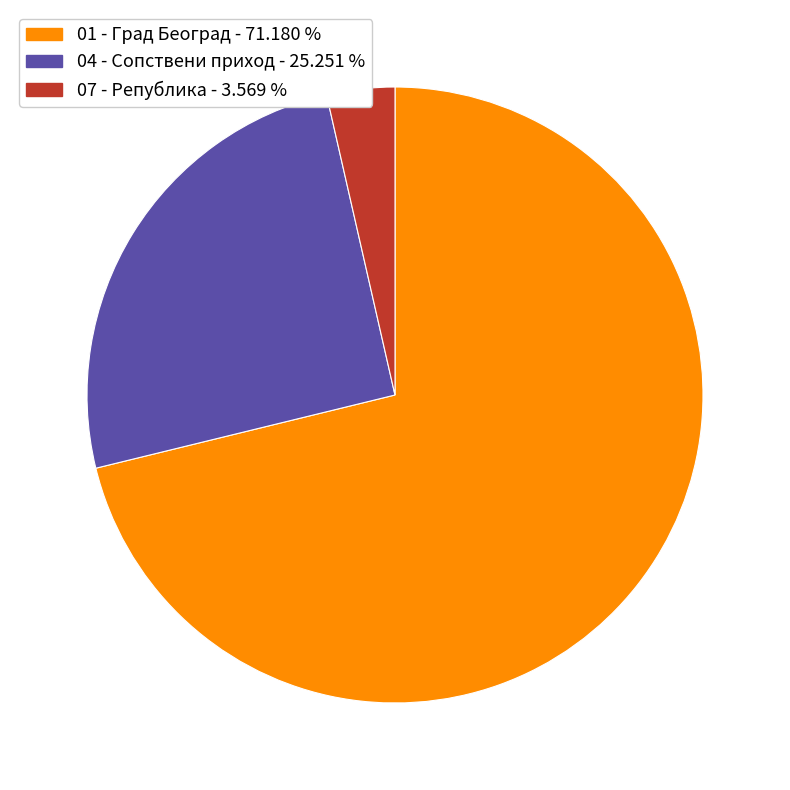

Which category has the smallest portion of the pie?

07 - Република